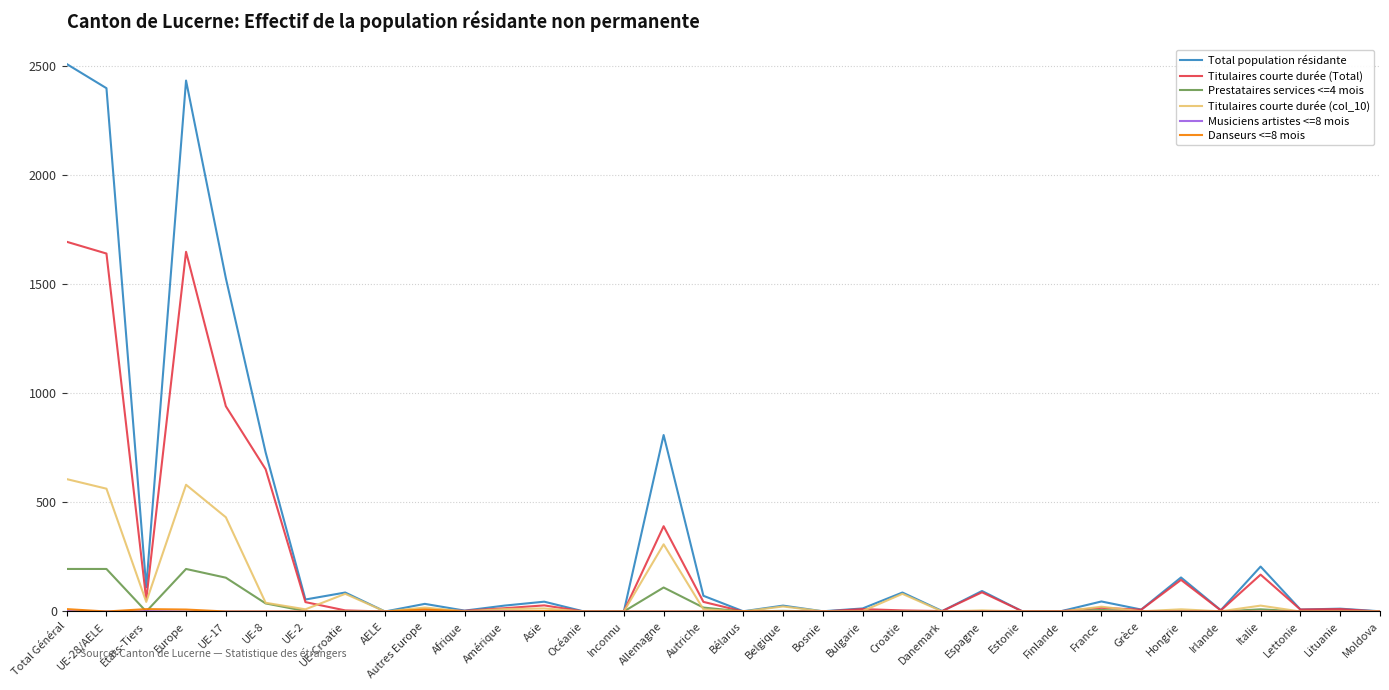

The value of Total population résidante at Europe is 2434. True or false?

True